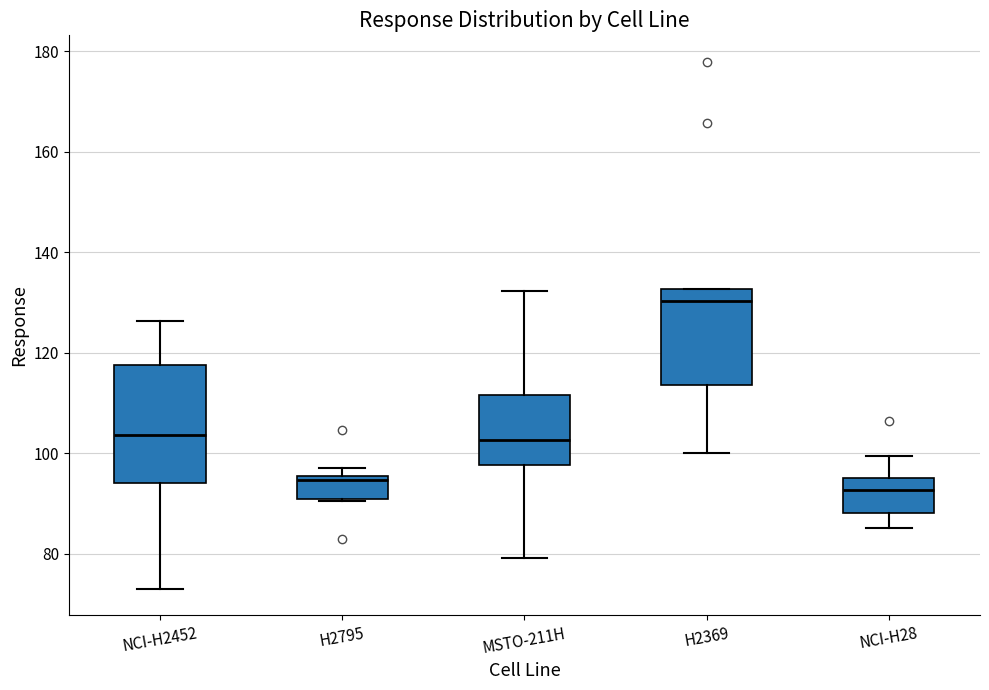

Where is the lower edge of the box for NCI-H2452 on the y-axis? The values are not printed on the chart, so give them approximately, as read against the axis.

94